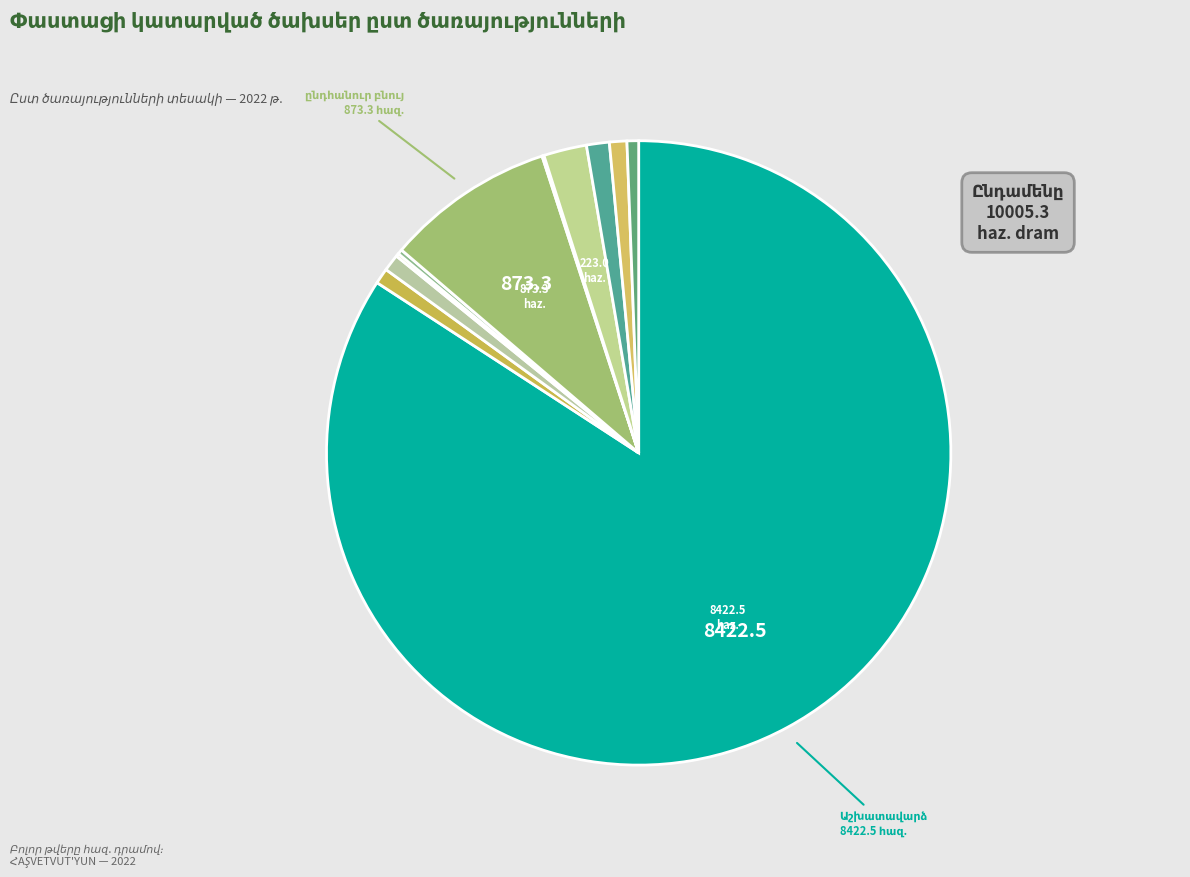

What is the change in value from Աշխատավարձ to Համակարգչ.ծառ?

-8304.5